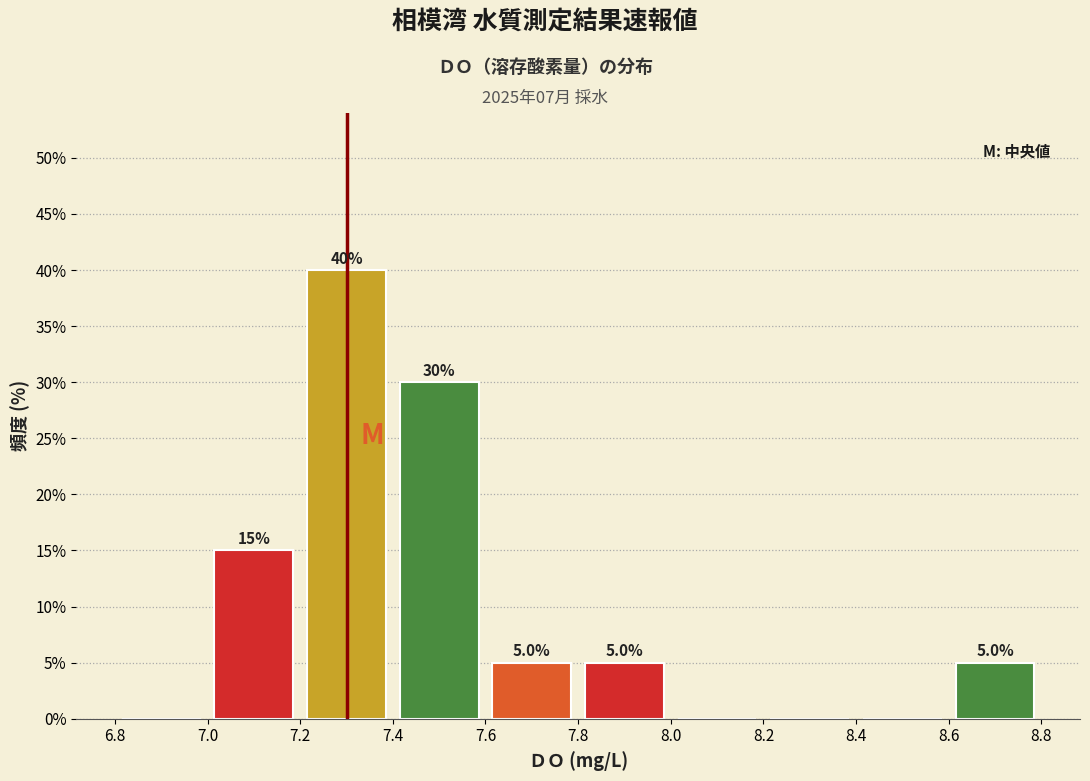

Which range on the x-axis has the tallest bar?

7.2 to 7.4